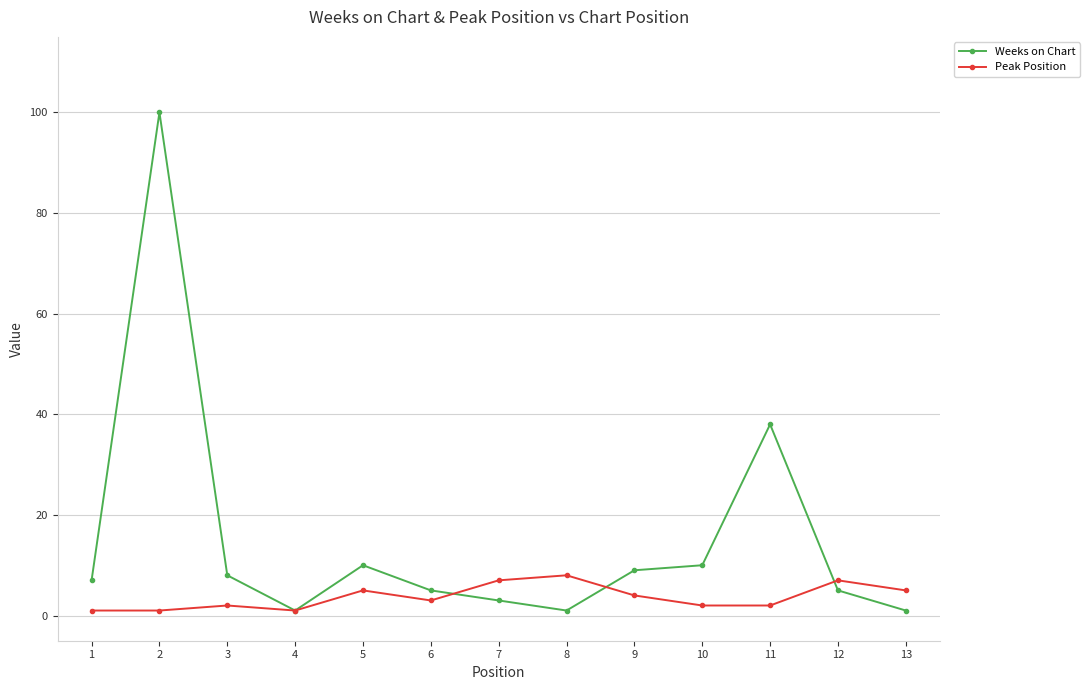

After their last crossing, which series has the higher values: Weeks on Chart or Peak Position?

Peak Position